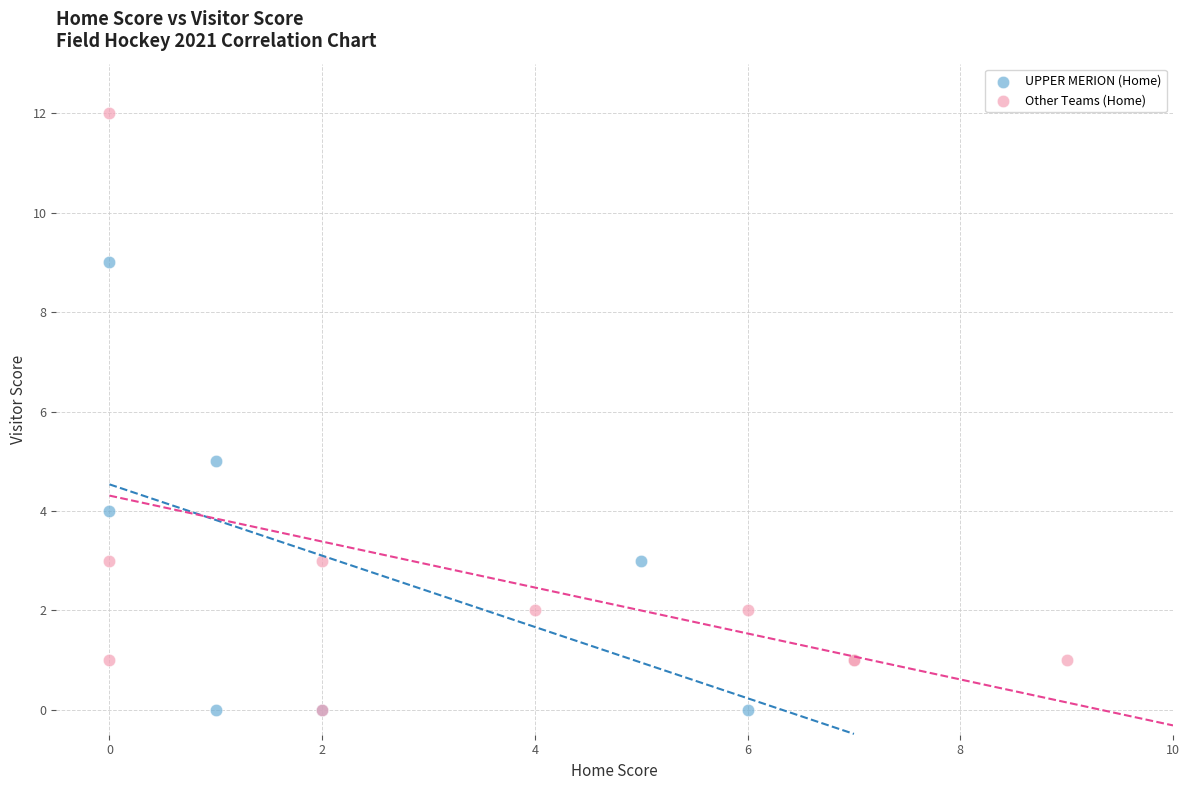

Which series has the largest Y range (max minus min)?

Other Teams (Home)